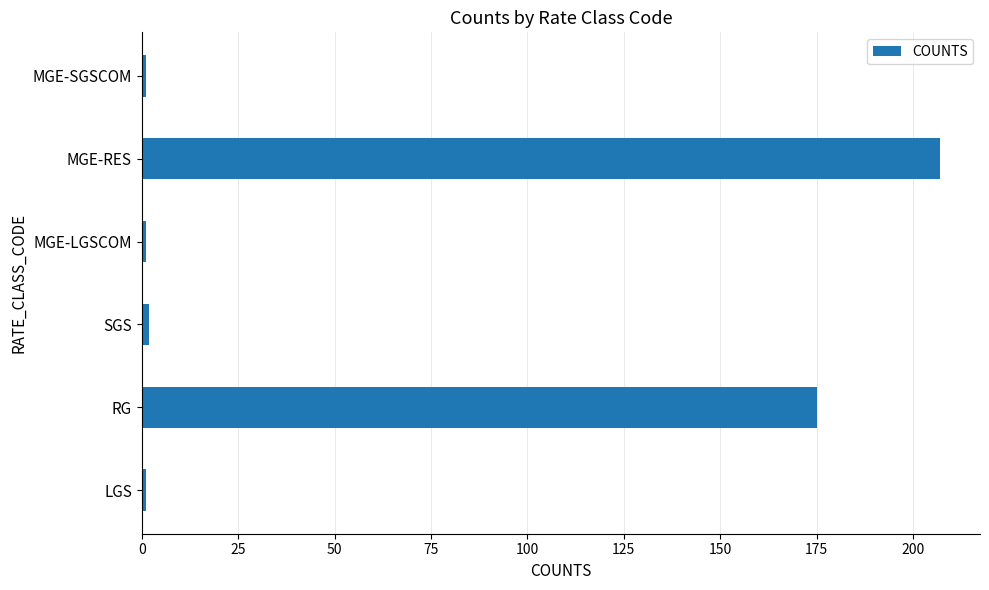

Where is the data nearest to the value 104?

RG